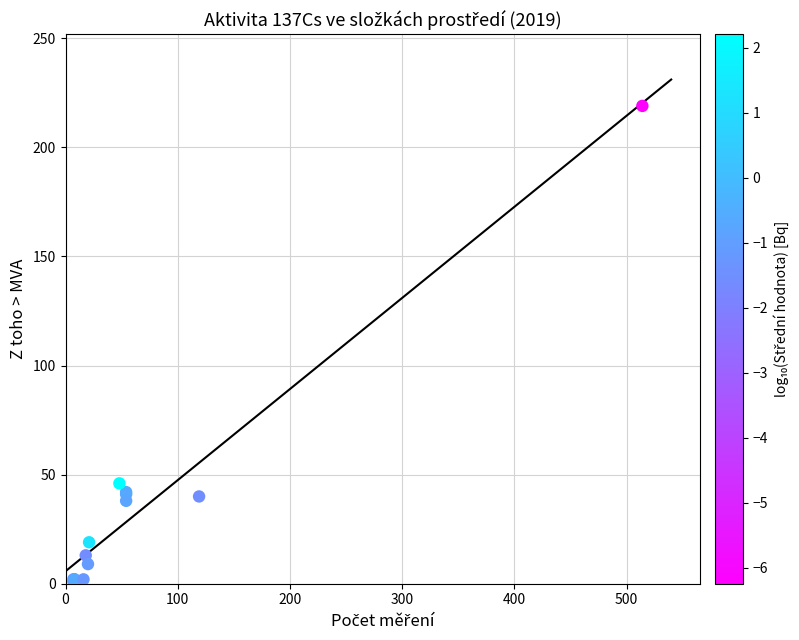

What Y value in the scatter plot is closest to 110?

46